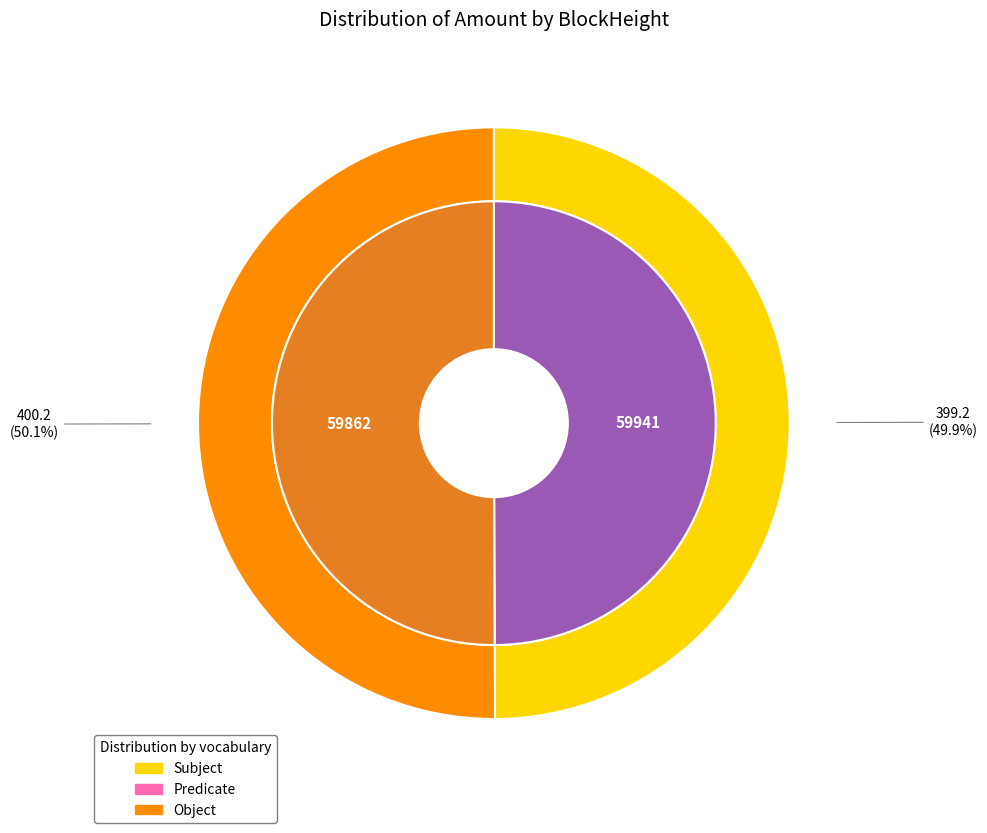

Combined, what portion of the pie is 59941 and 59862?

100.0%